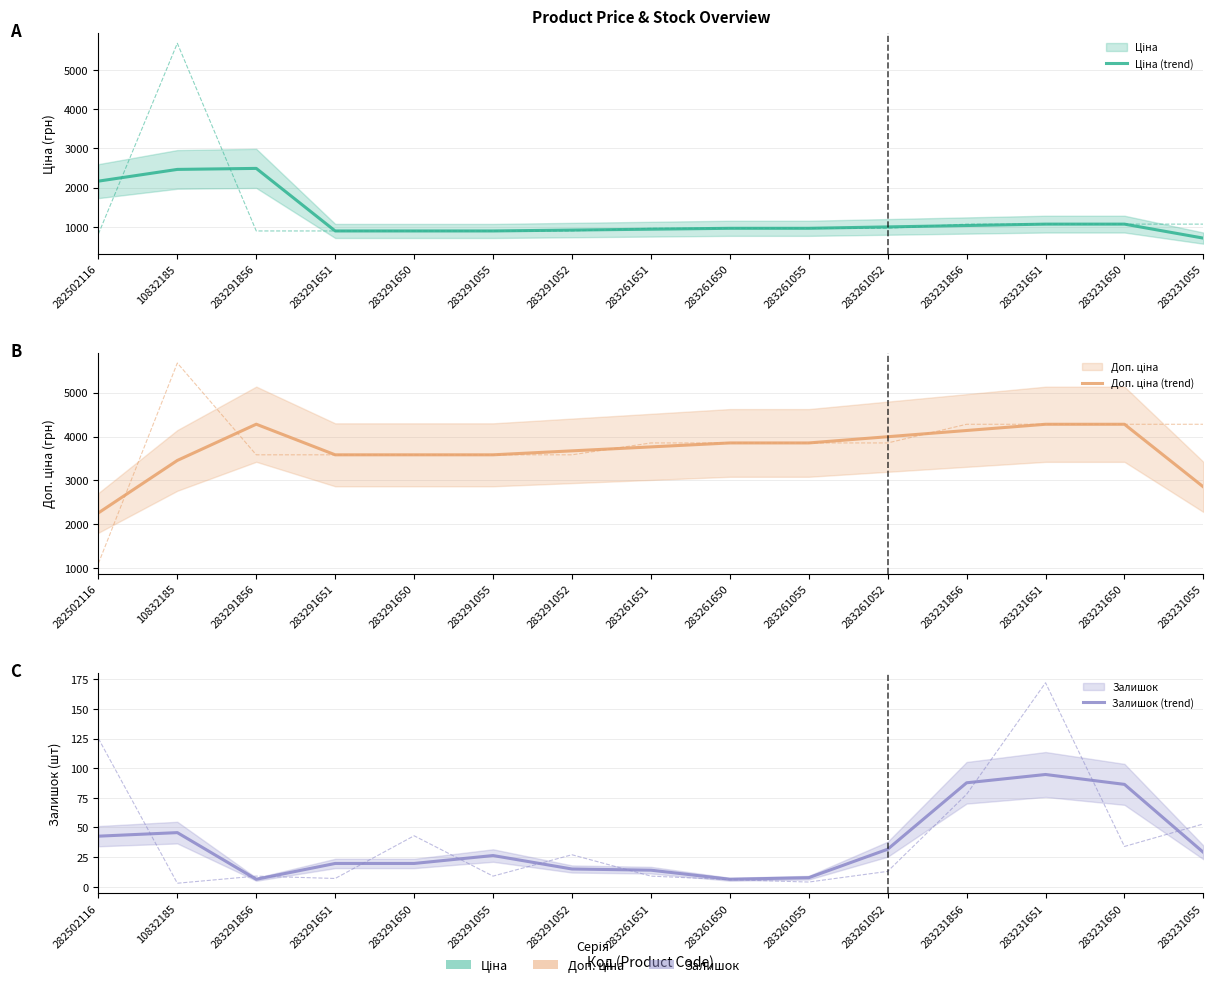

Which series has the largest range (max minus min)?

Доп. ціна (trend)